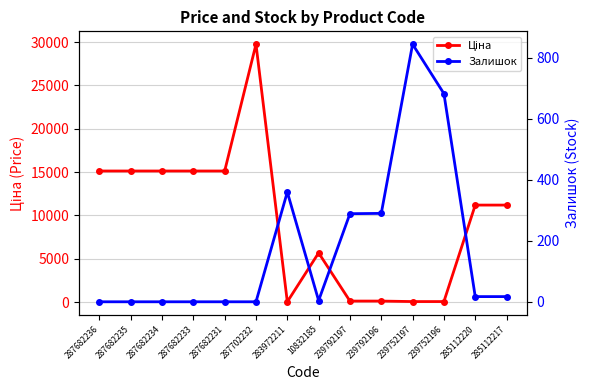

At how many categories does at least one series exceed 6106?

8